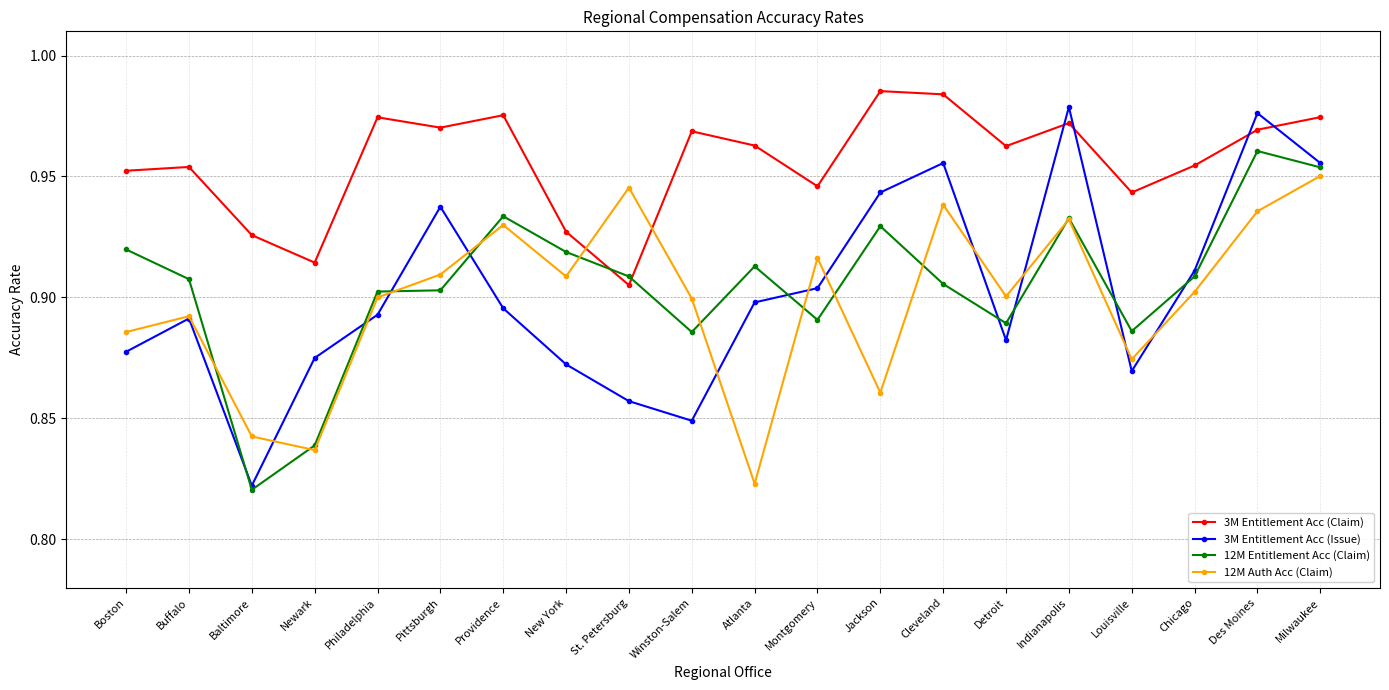

Between Pittsburgh and Winston-Salem, which series saw the biggest shift?

3M Entitlement Acc (Issue)